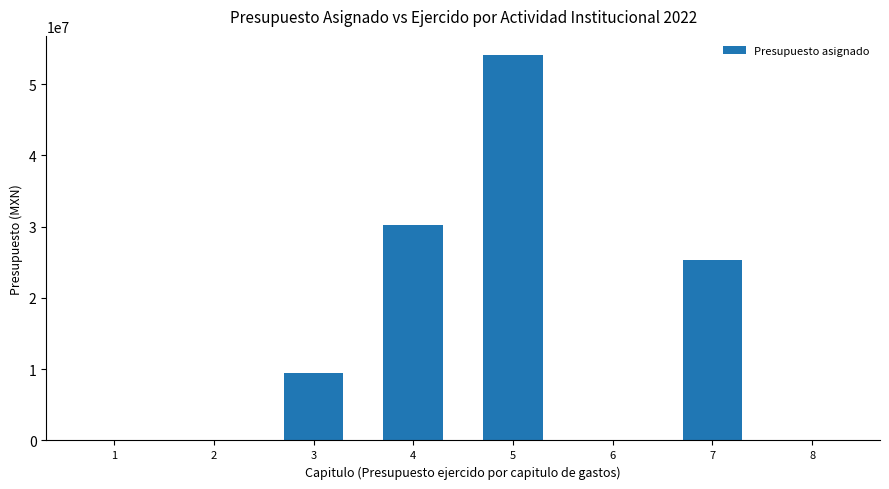

The chart shows a value of 41576634 at 7. True or false?

False